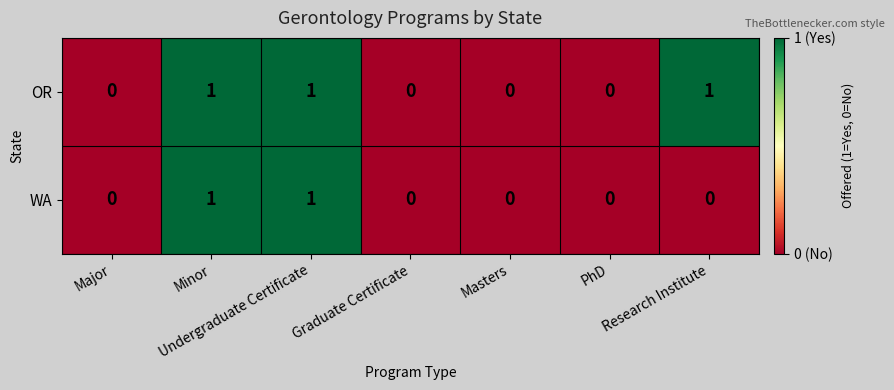

Rank the series by their average value, from lowest to highest.

WA, OR